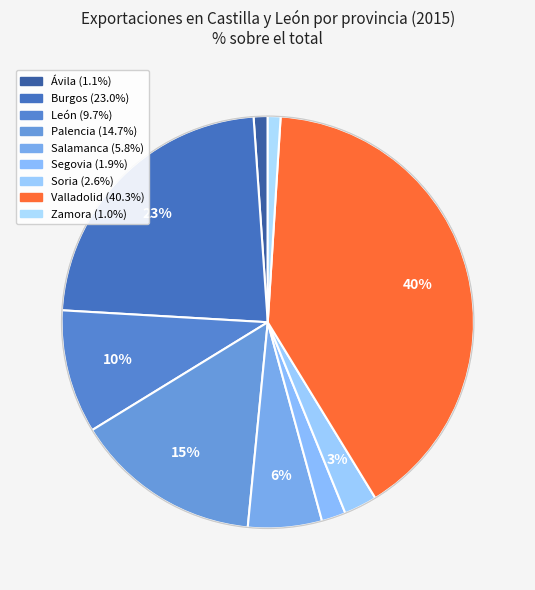

Which slice is the largest?

Valladolid